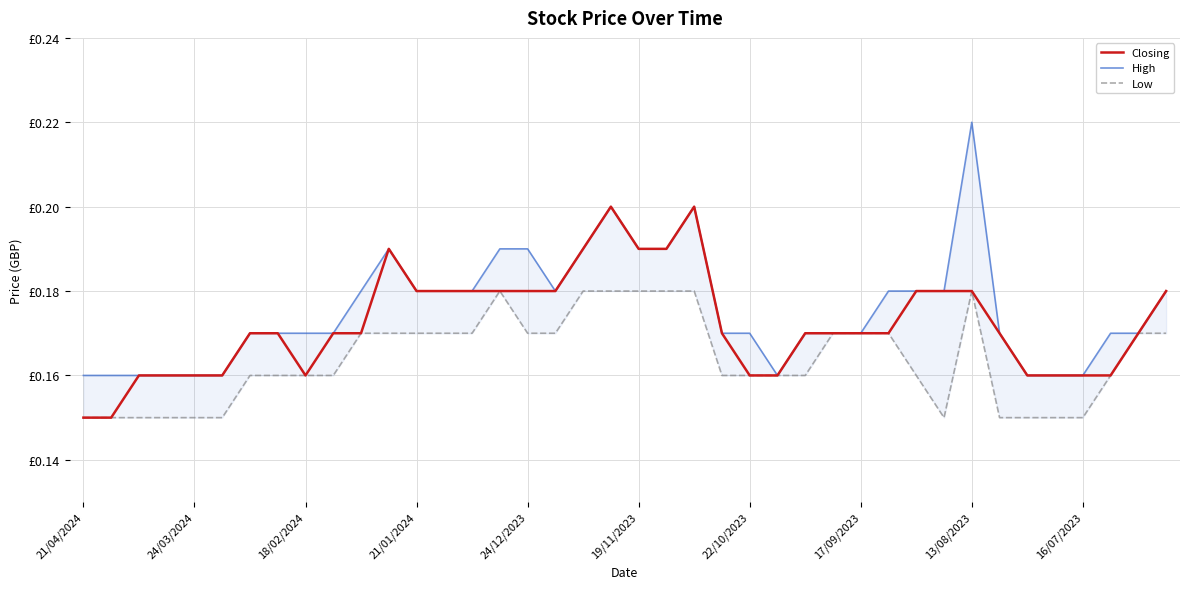

What are all the series names shown in the legend?

Closing, High, Low